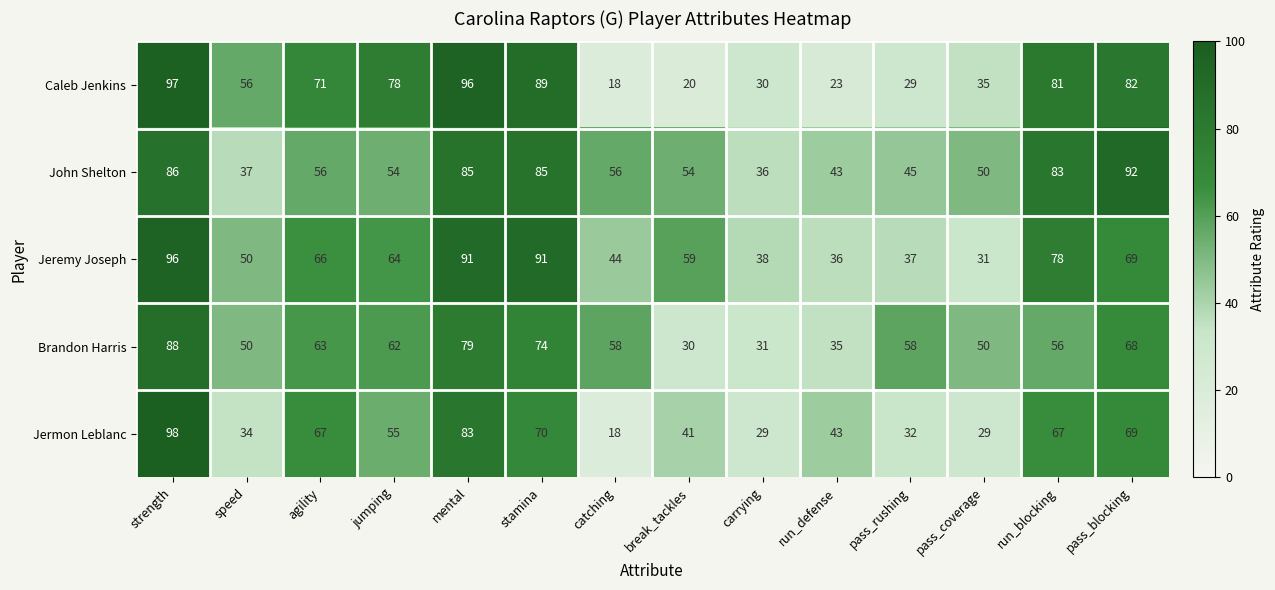

True or false: Brandon Harris has a value of 58 at catching.

True